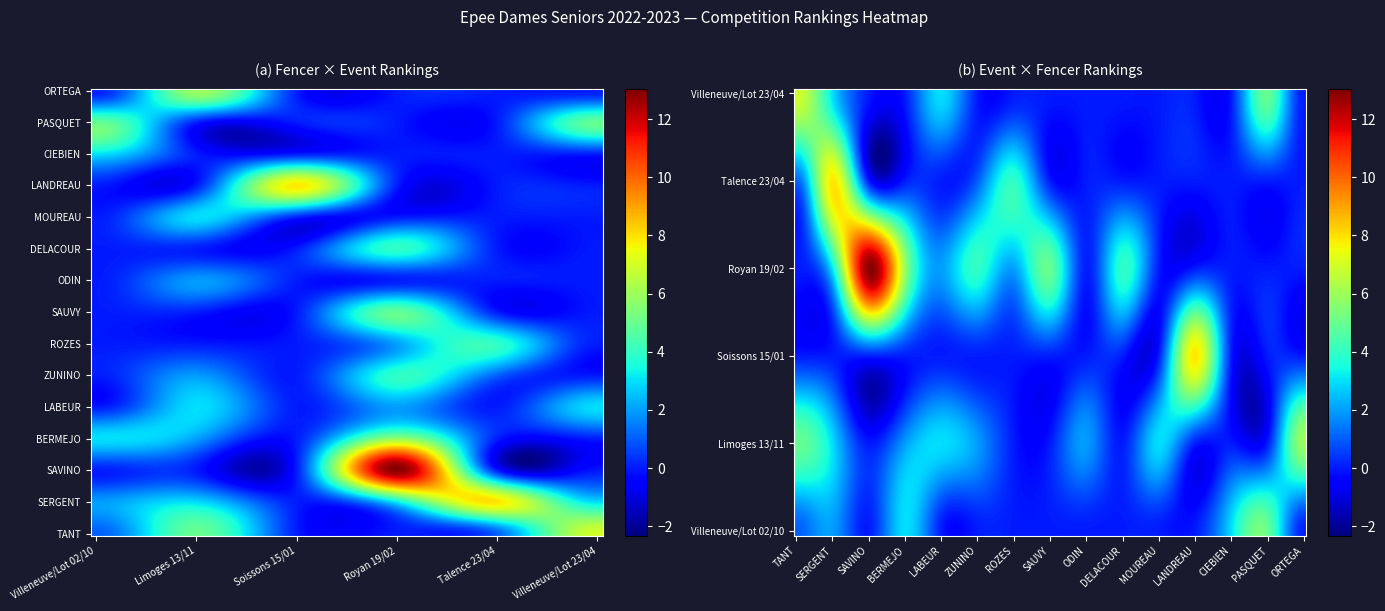

Between Limoges 13/11 and Soissons 15/01, which series saw the biggest shift?

LANDREAU